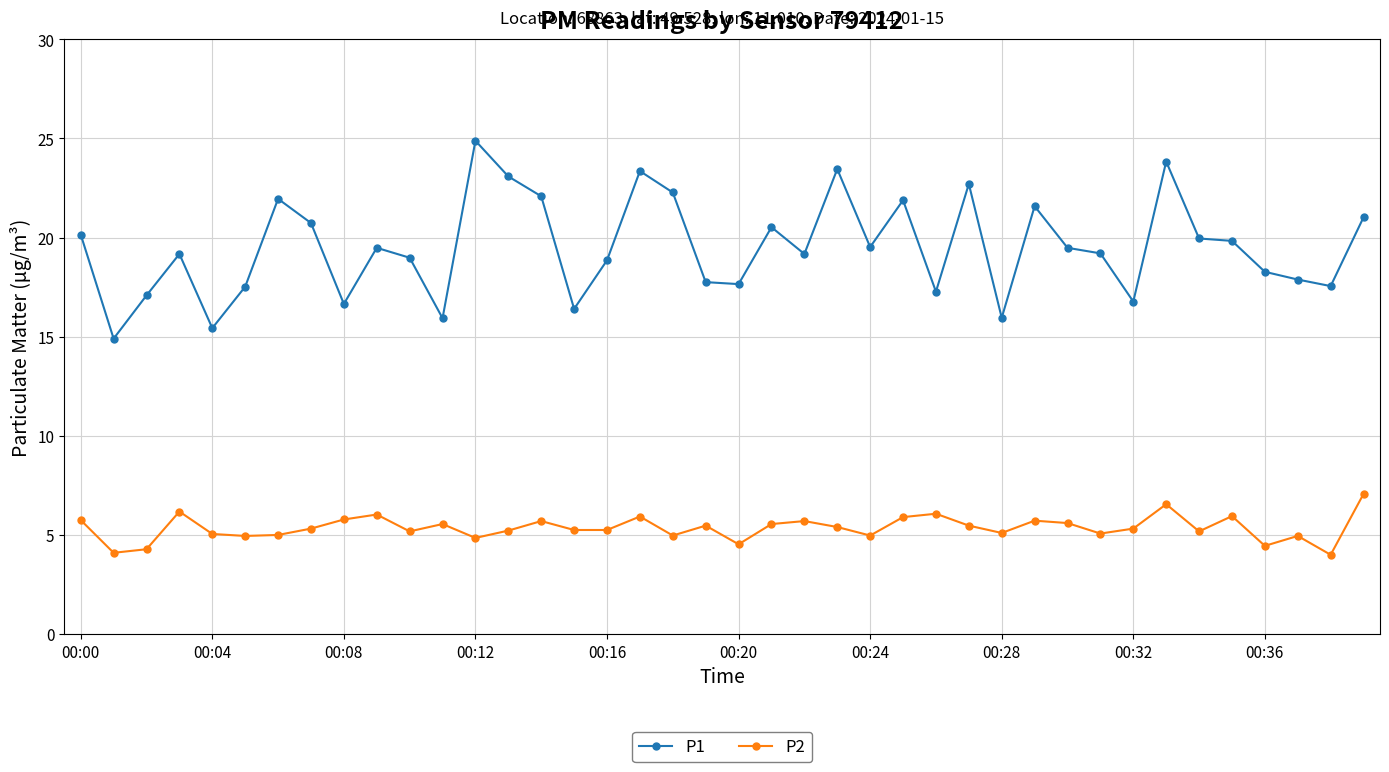

True or false: P2 and P1 cross at least once.

False